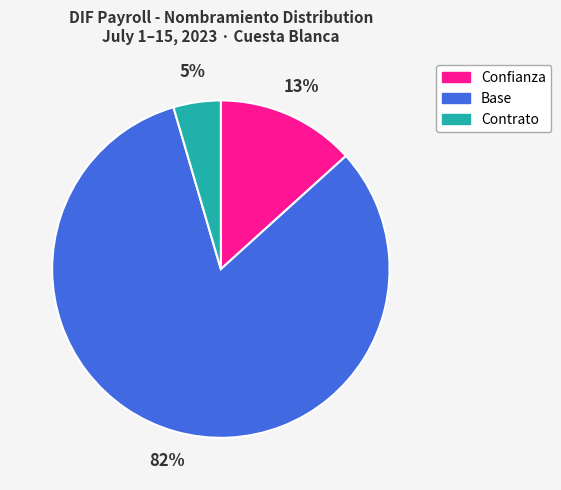

To the nearest percent, what is the average slice percentage?

33%